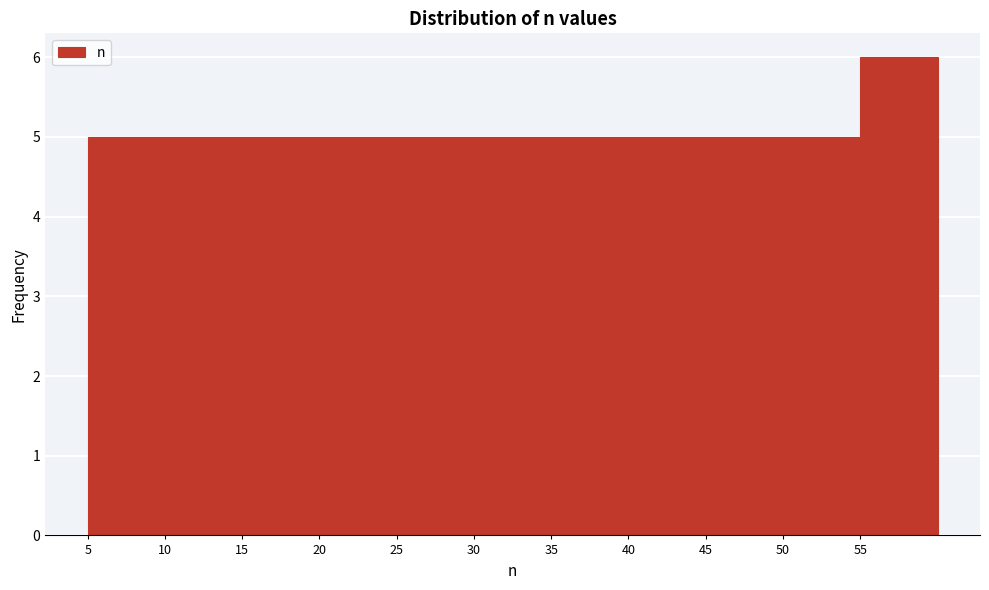

Reading left to right, list every bar in this chart as the range it spans on the x-axis followed by its height. The values are not printed on the chart, so give them approximately, as read against the axis.

5 to 10: 5
10 to 15: 5
15 to 20: 5
20 to 25: 5
25 to 30: 5
30 to 35: 5
35 to 40: 5
40 to 45: 5
45 to 50: 5
50 to 55: 5
55 to 60: 6